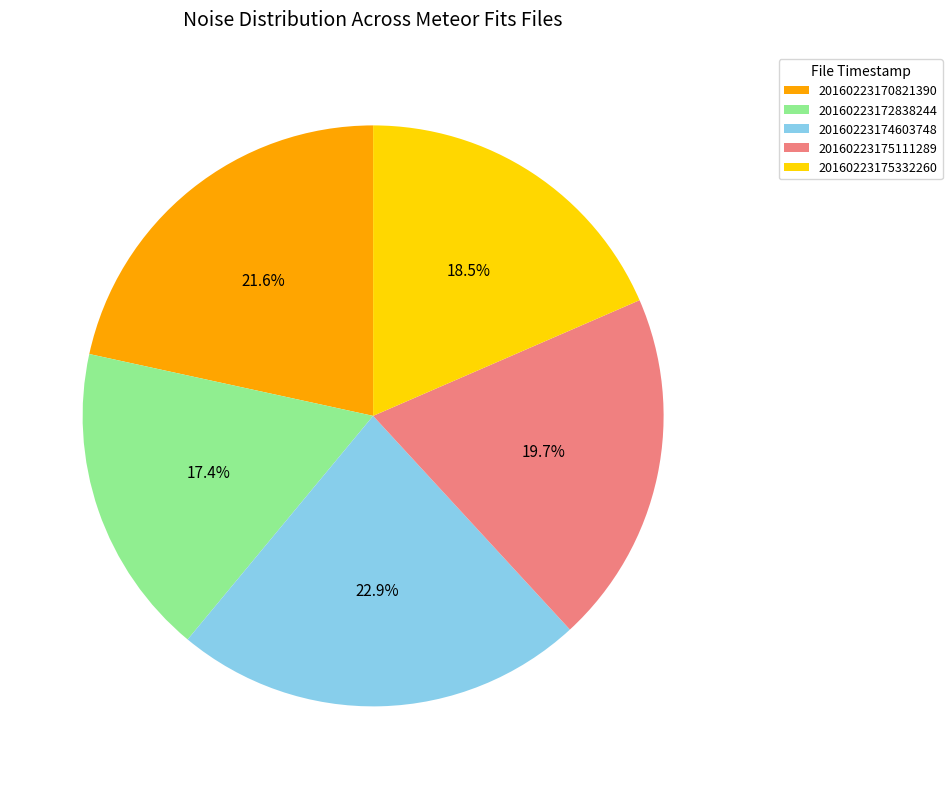

Which category has the smallest portion of the pie?

20160223172838244